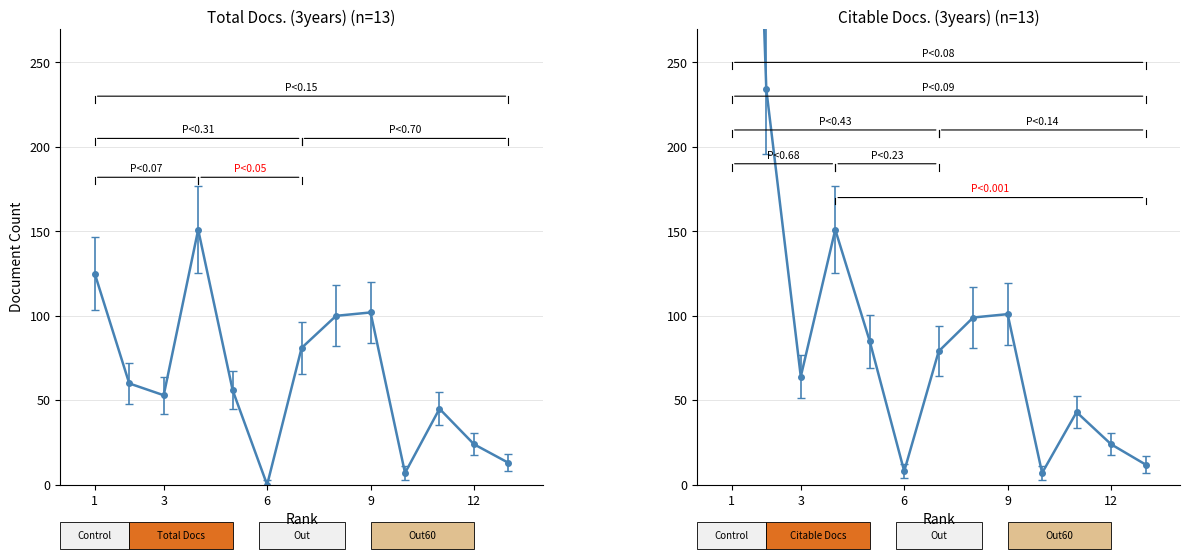

True or false: Total Docs. (3years) has more than 0 interior local peaks.

True